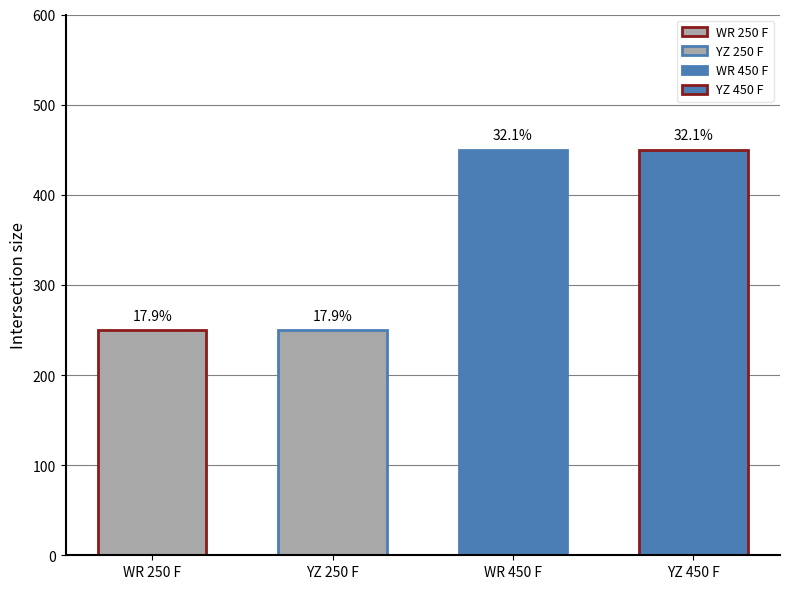

What value does the data have at YZ 450 F?

450